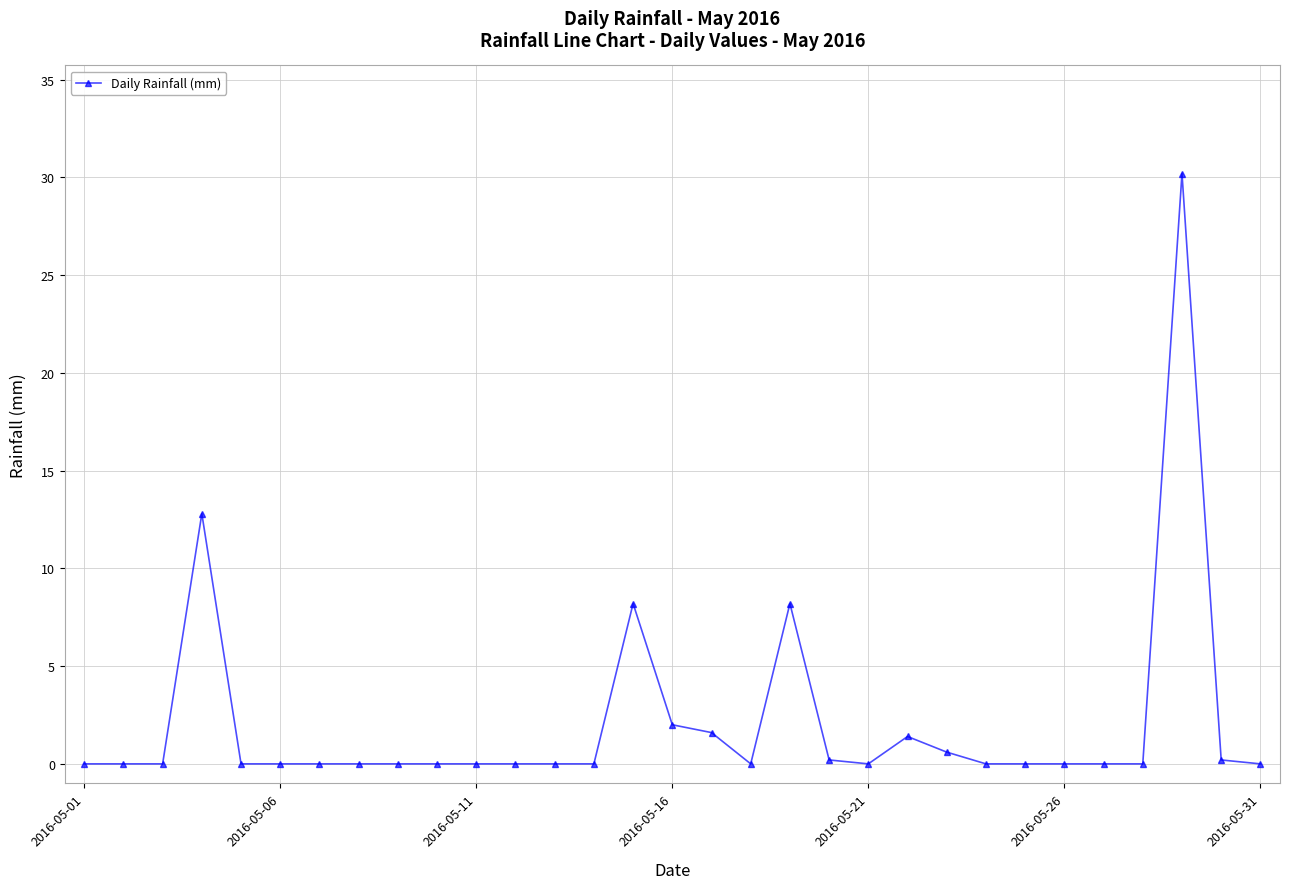

What is the greatest value displayed?

30.2